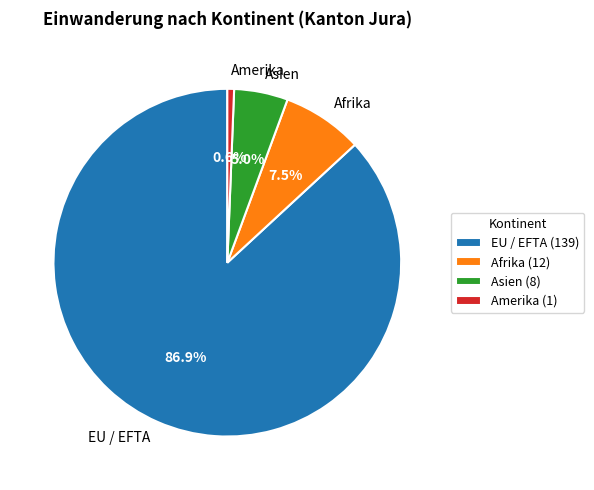

To the nearest percent, what is the difference between the largest and smallest slice percentages?

86%